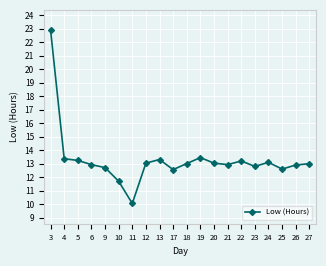

What is the minimum value shown in the chart?

10.1